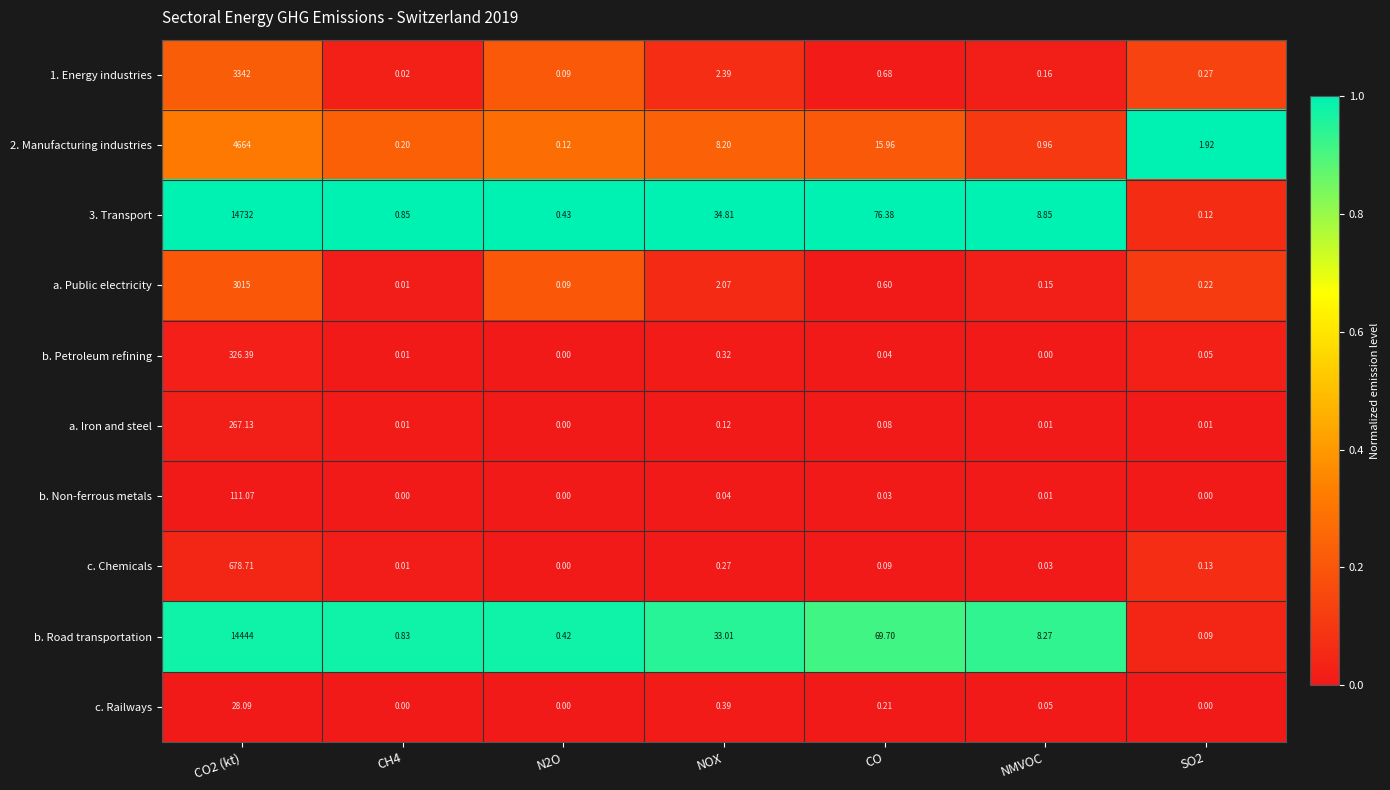

At which category is the sum across all series the highest?

CO2 (kt)